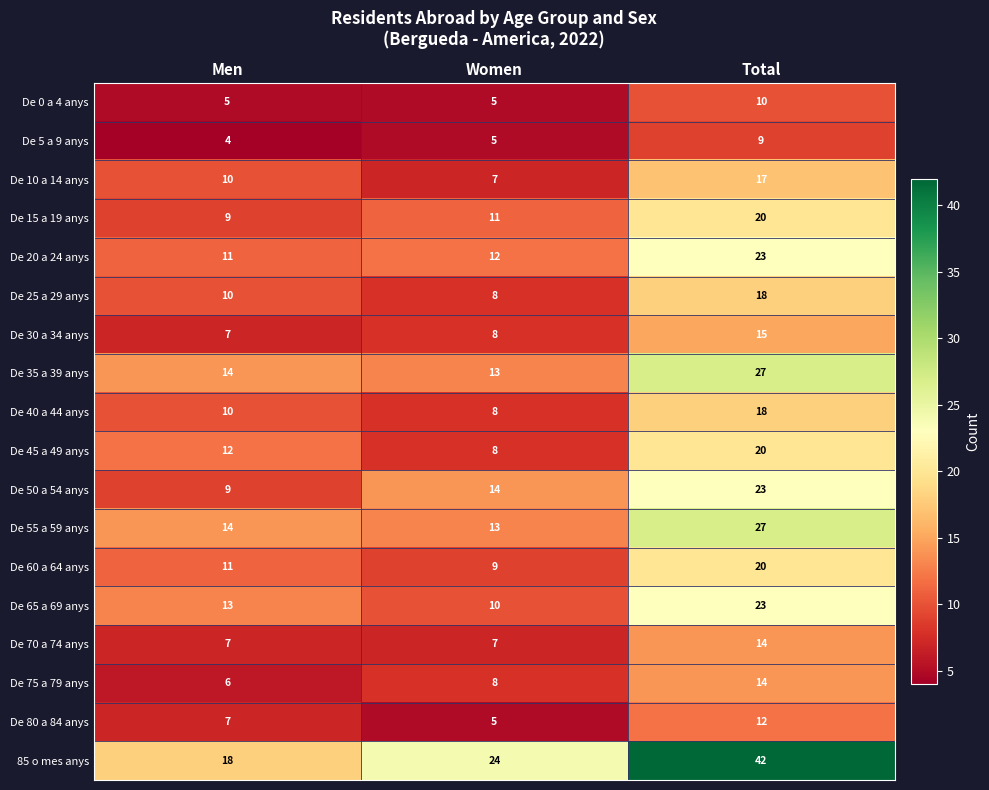

Between Women and Total, which series saw the biggest shift?

85 o mes anys